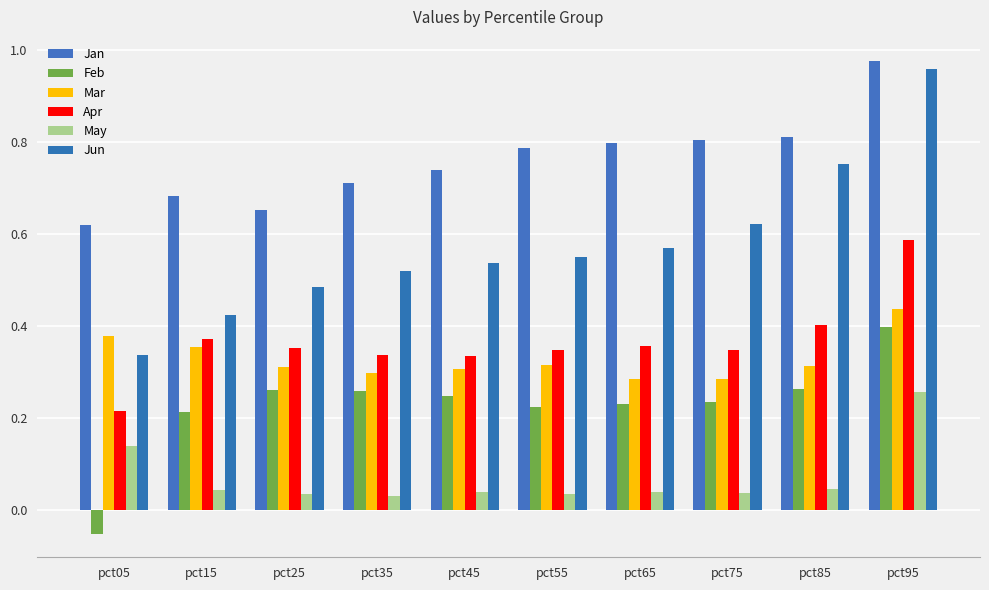

How many bars are there in each group?

6